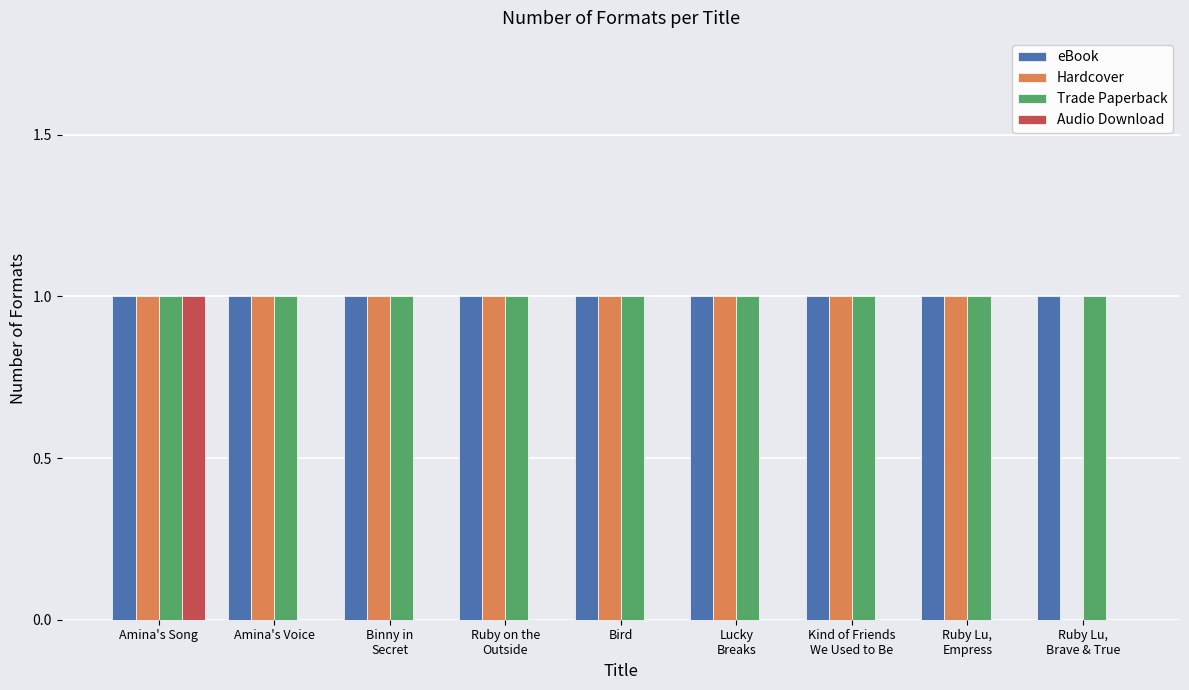

Count the number of categories in the chart.

9